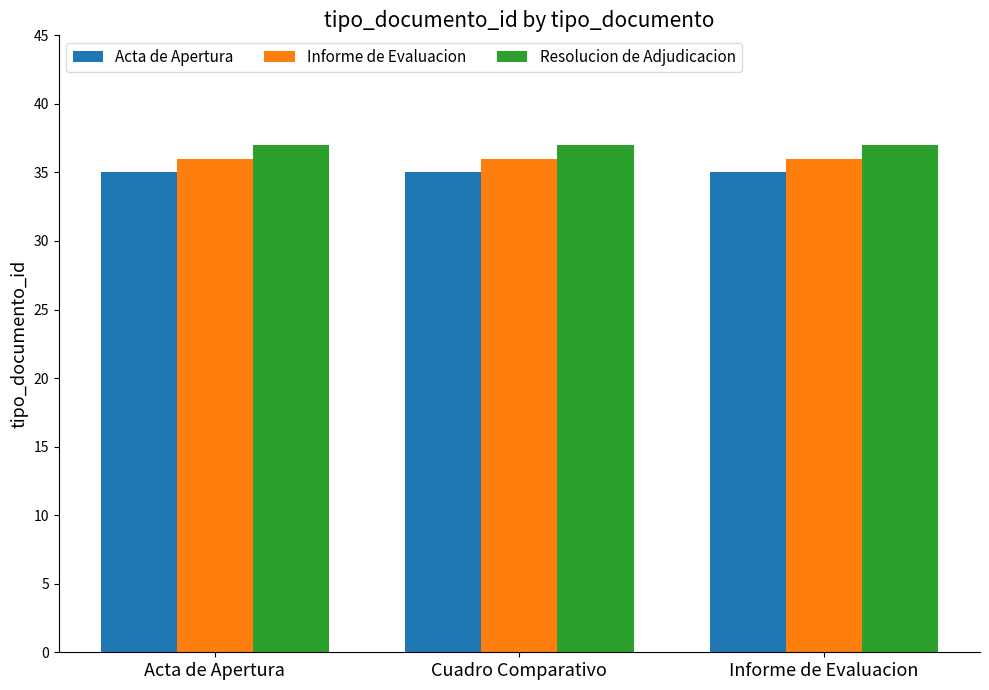

Read the Acta de Apertura value at Informe de Evaluacion.

35